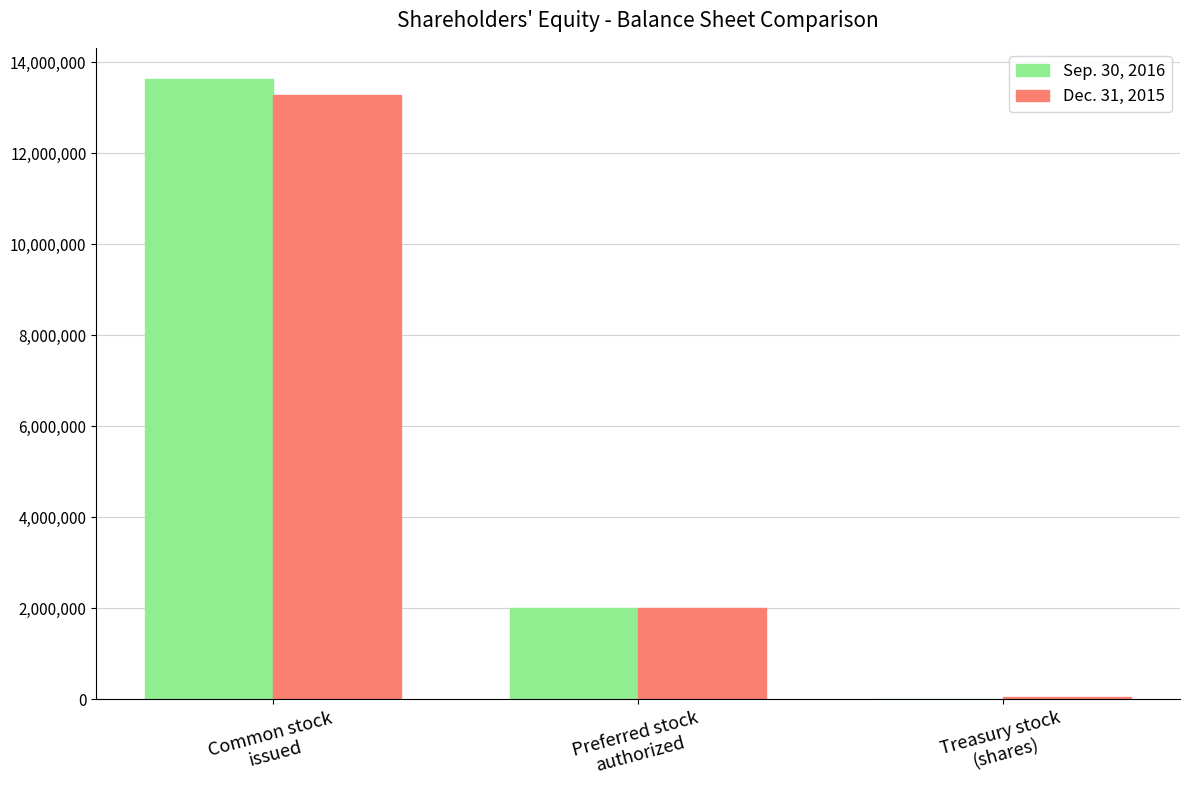

How many distinct data groups are displayed?

2